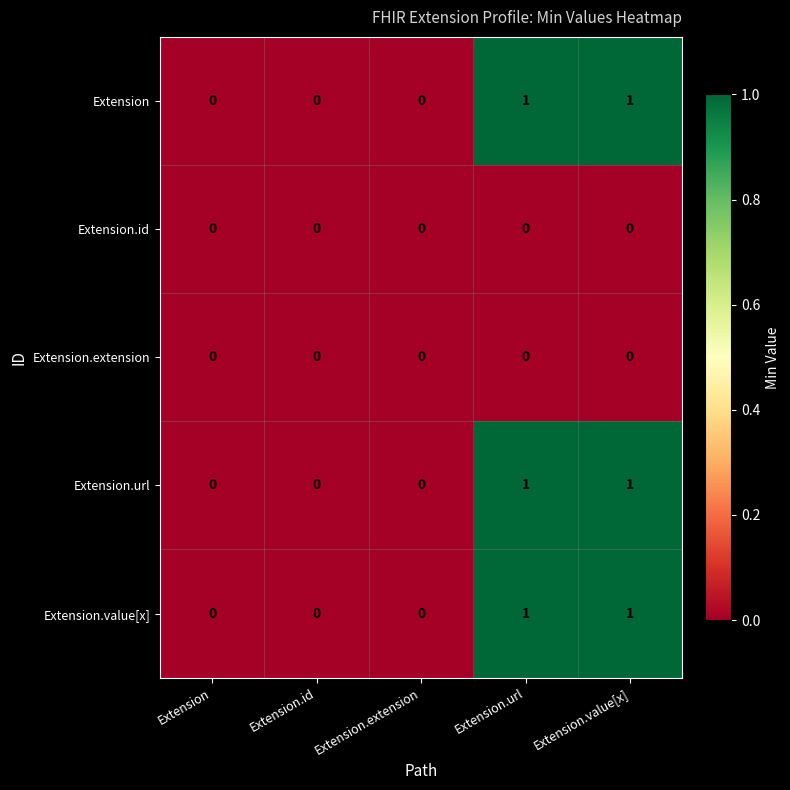

The Extension.url series shows 0 at Extension.id. True or false?

True